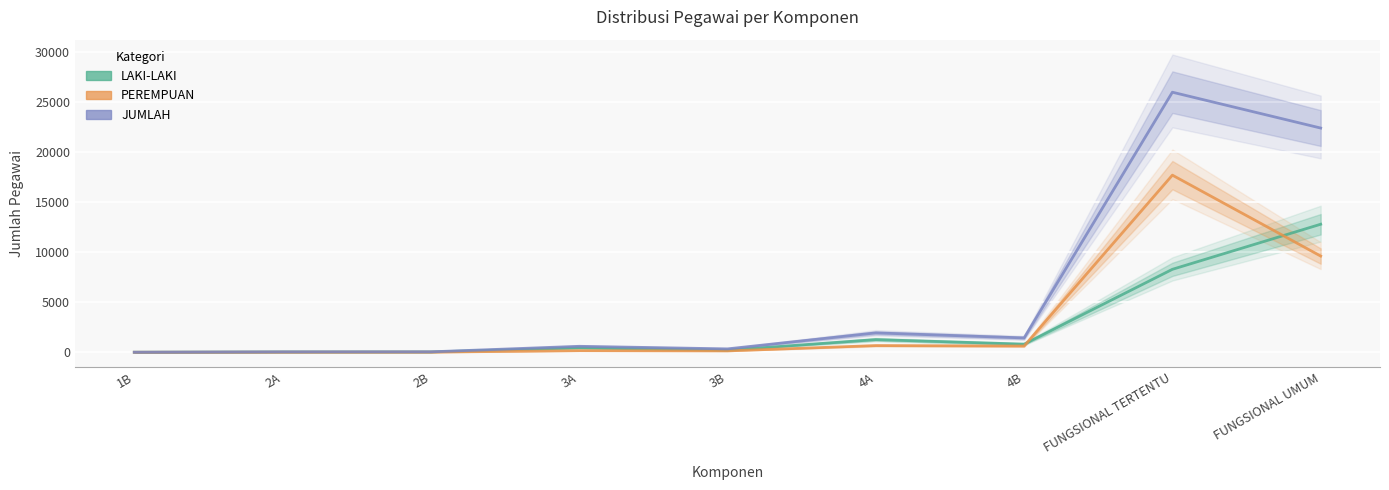

What is the label of the 8th point from the left?

FUNGSIONAL TERTENTU